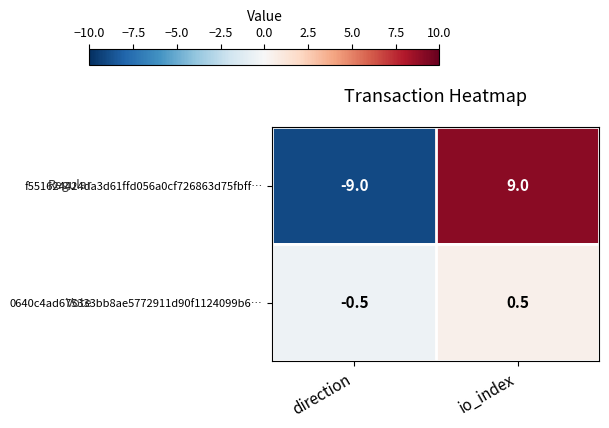

What is the smallest value displayed?

-9.0